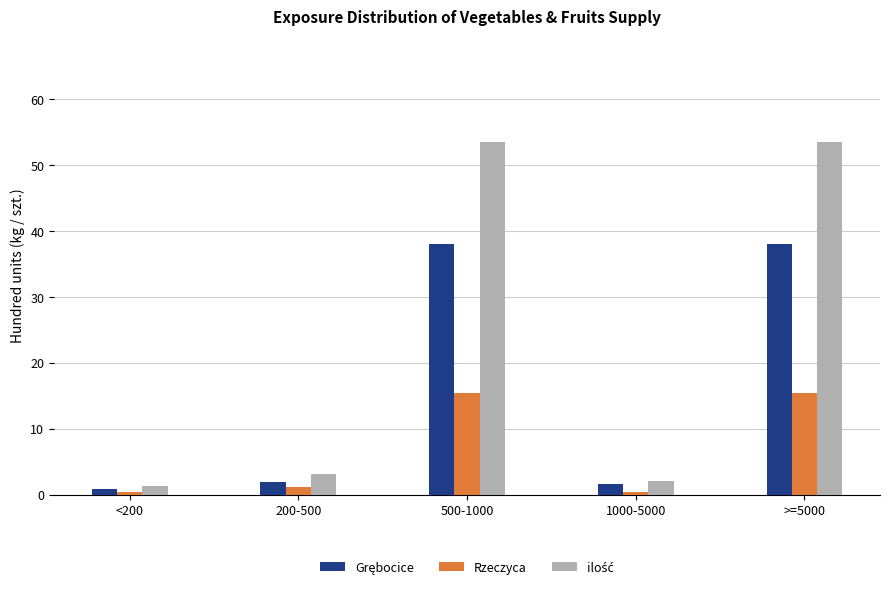

The value of Rzeczyca at >=5000 is 21.6. True or false?

False